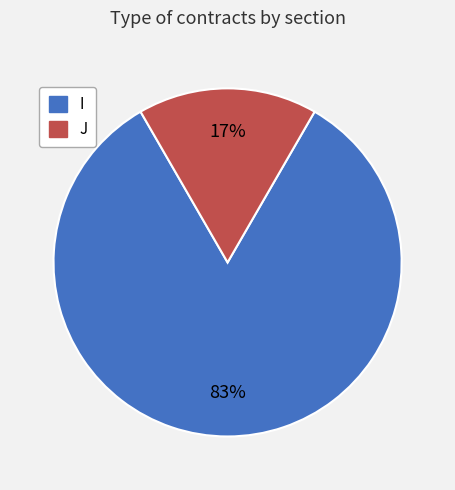

To the nearest percent, what portion does I represent?

83%